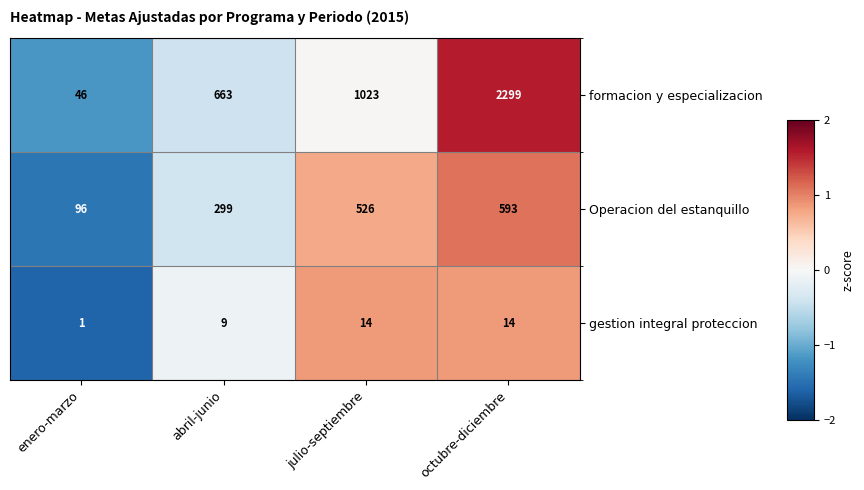

At which category is the sum across all series the highest?

octubre-diciembre